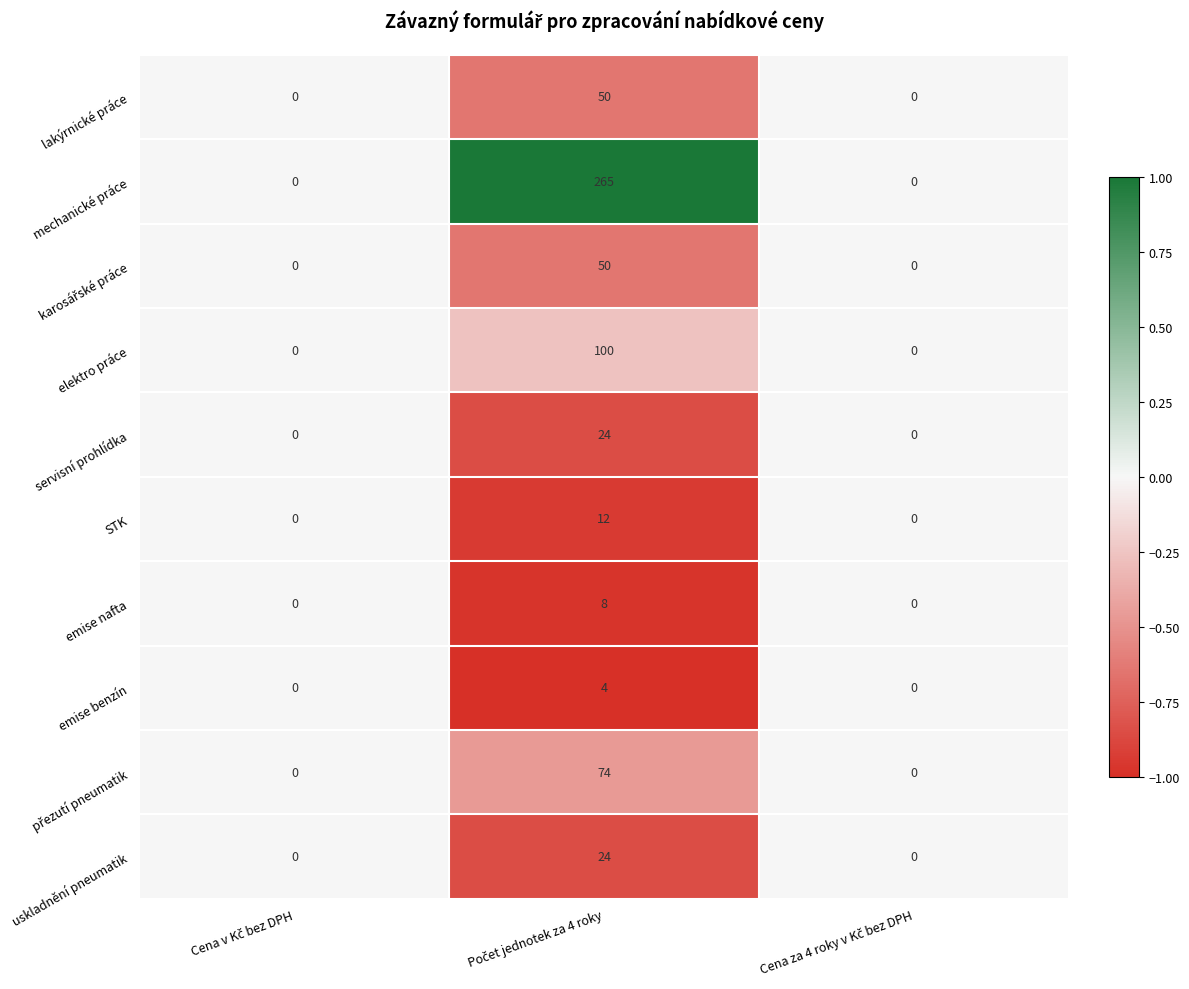

Which series has the largest total across all categories?

mechanické práce